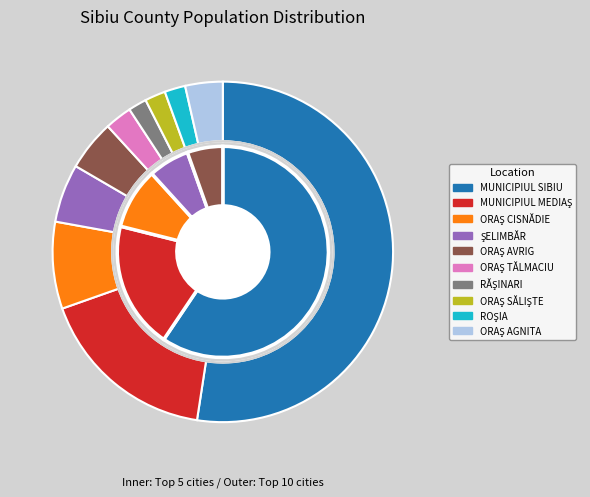

How much of the chart is everything except MUNICIPIUL SIBIU?

47.6%